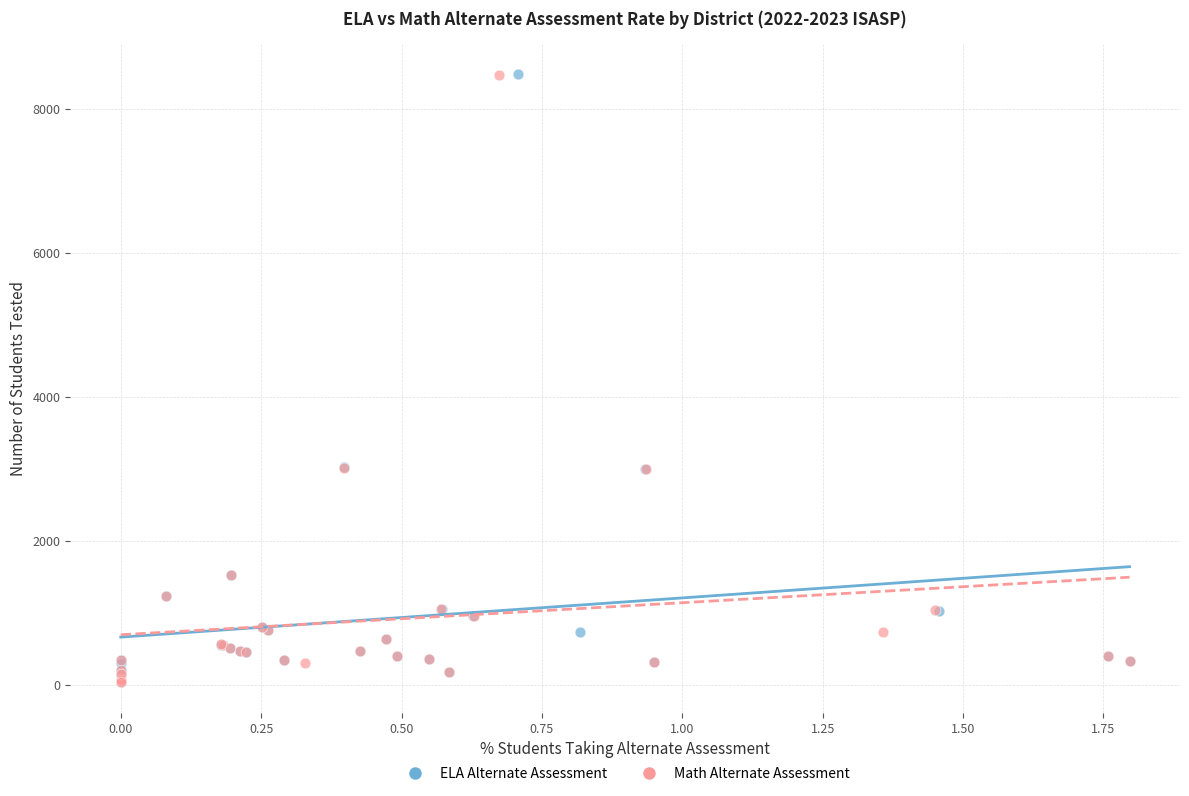

Which series has the widest spread of Y values?

ELA Alternate Assessment